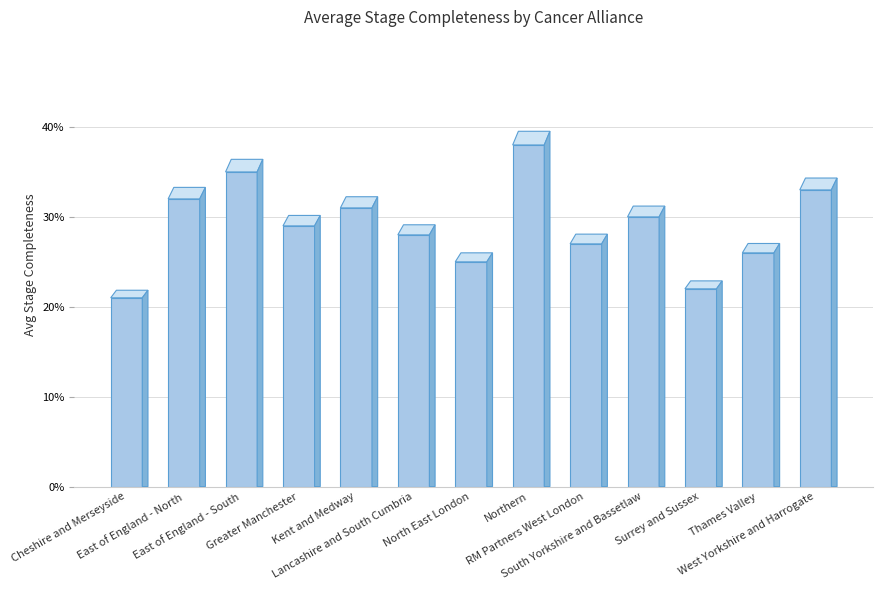

Reading left to right, list all the values displayed in this chart.

Cheshire and Merseyside=0.2	East of England - North=0.3	East of England - South=0.3	Greater Manchester=0.3	Kent and Medway=0.3	Lancashire and South Cumbria=0.3	North East London=0.2	Northern=0.4	RM Partners West London=0.3	South Yorkshire and Bassetlaw=0.3	Surrey and Sussex=0.2	Thames Valley=0.3	West Yorkshire and Harrogate=0.3